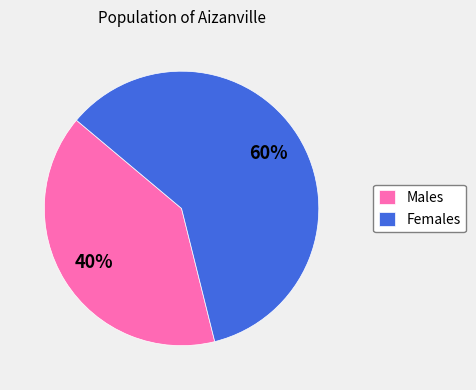

Rank the categories by value from lowest to highest.

Males, Females